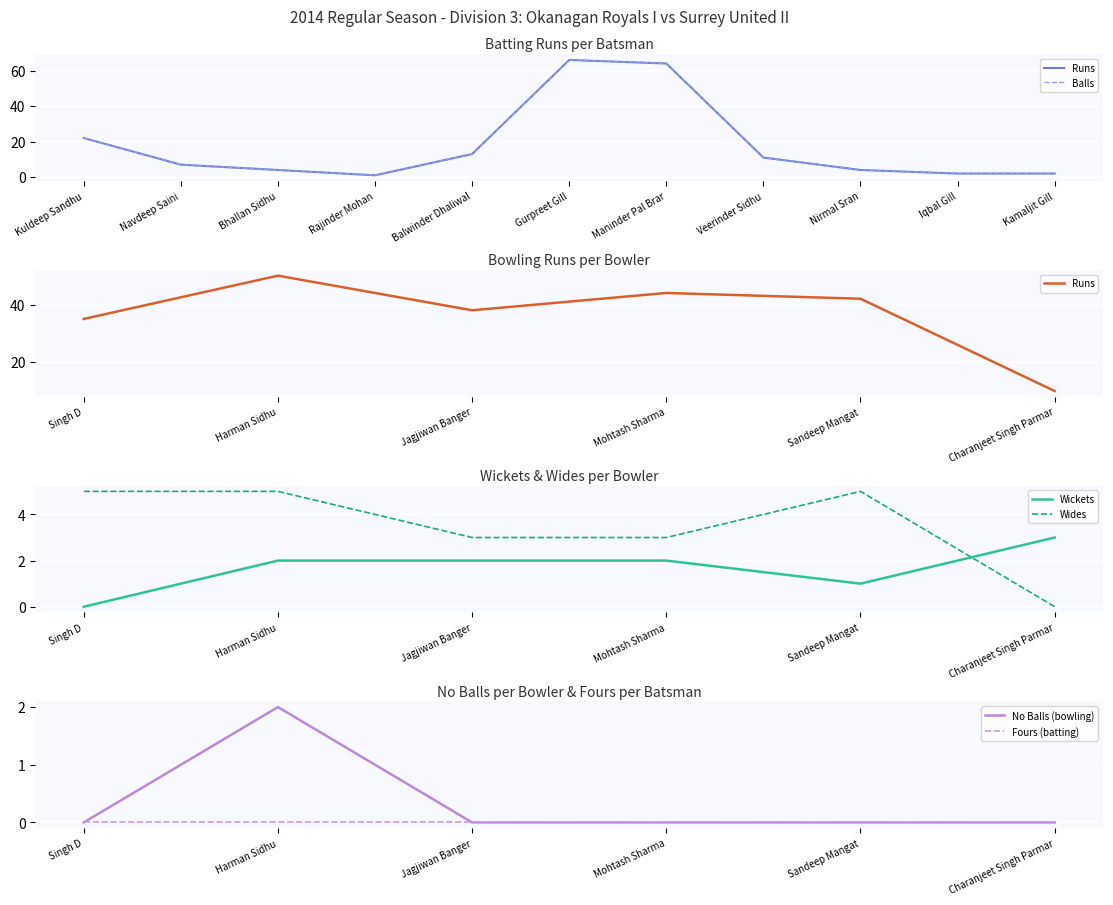

At which label does Wides reach its minimum?

Charanjeet Singh Parmar